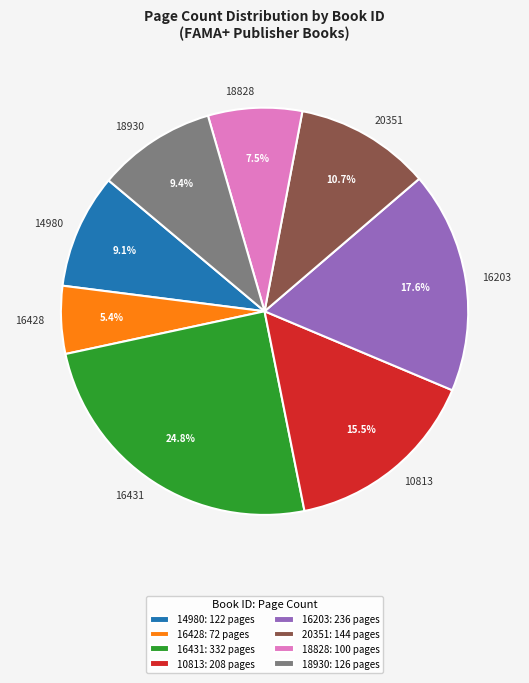

Is the sum of 16203 and 16428 greater than half?

No